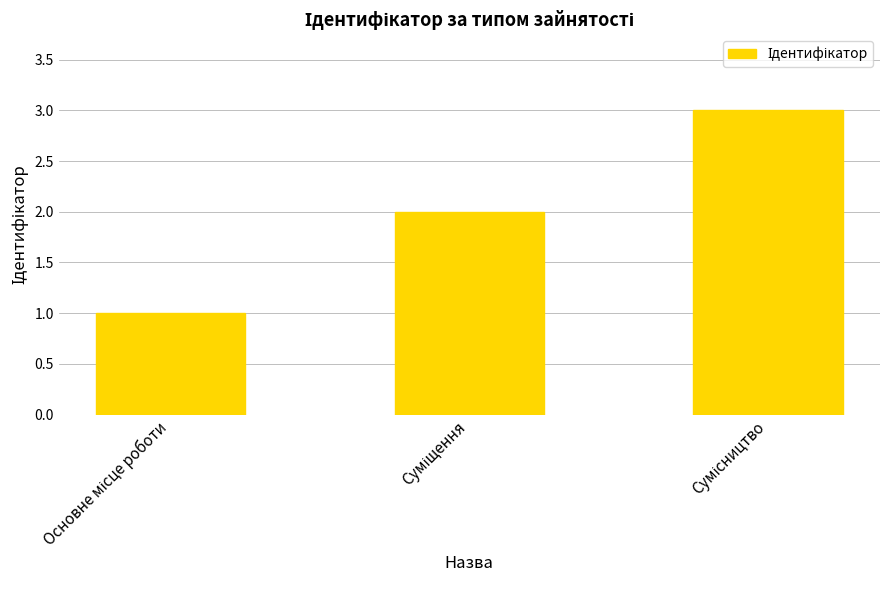

What is the sum of all values?

6